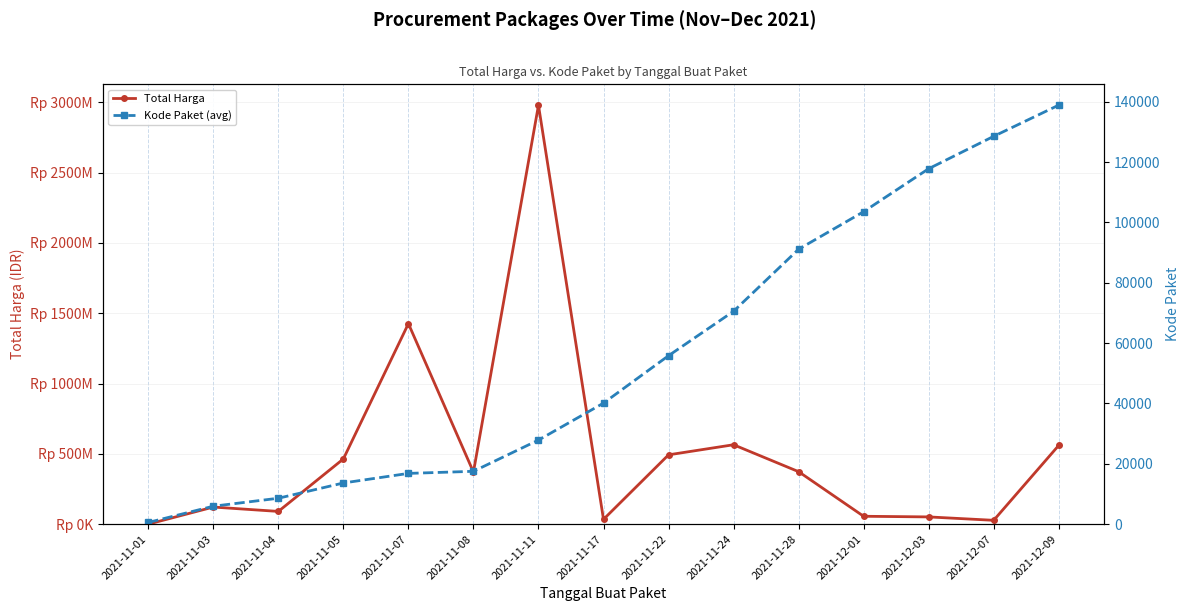

The Kode Paket (avg) series shows 30494 at 2021-12-01. True or false?

False